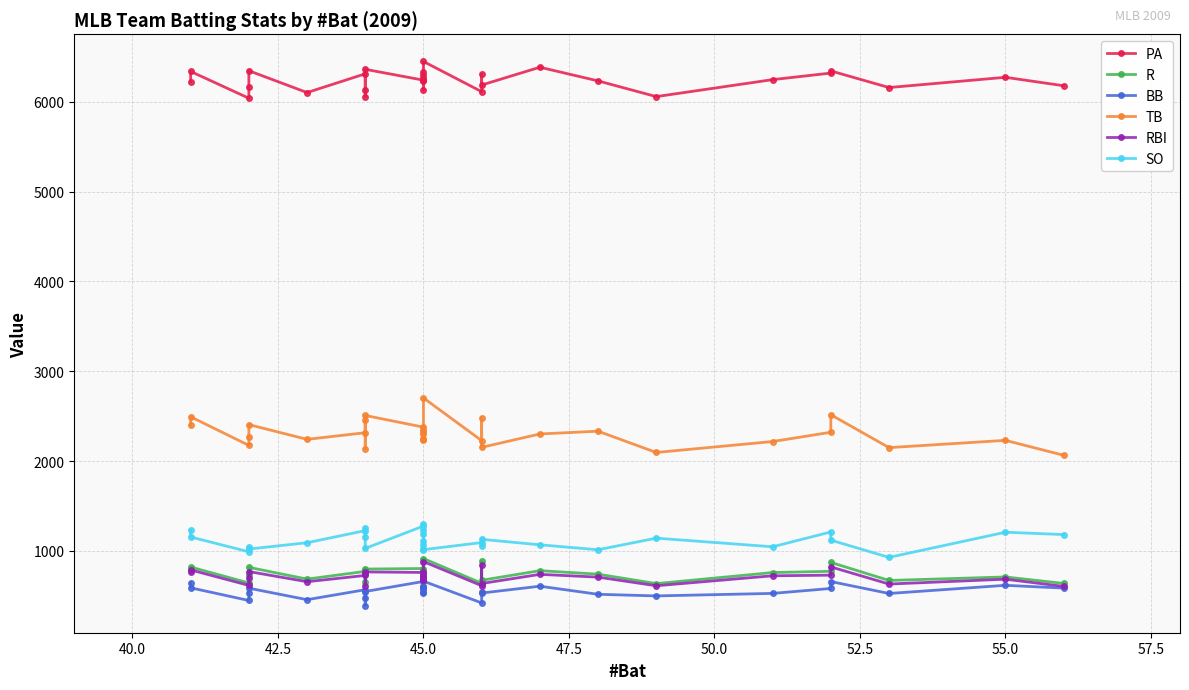

What is the maximum value for RBI?

881